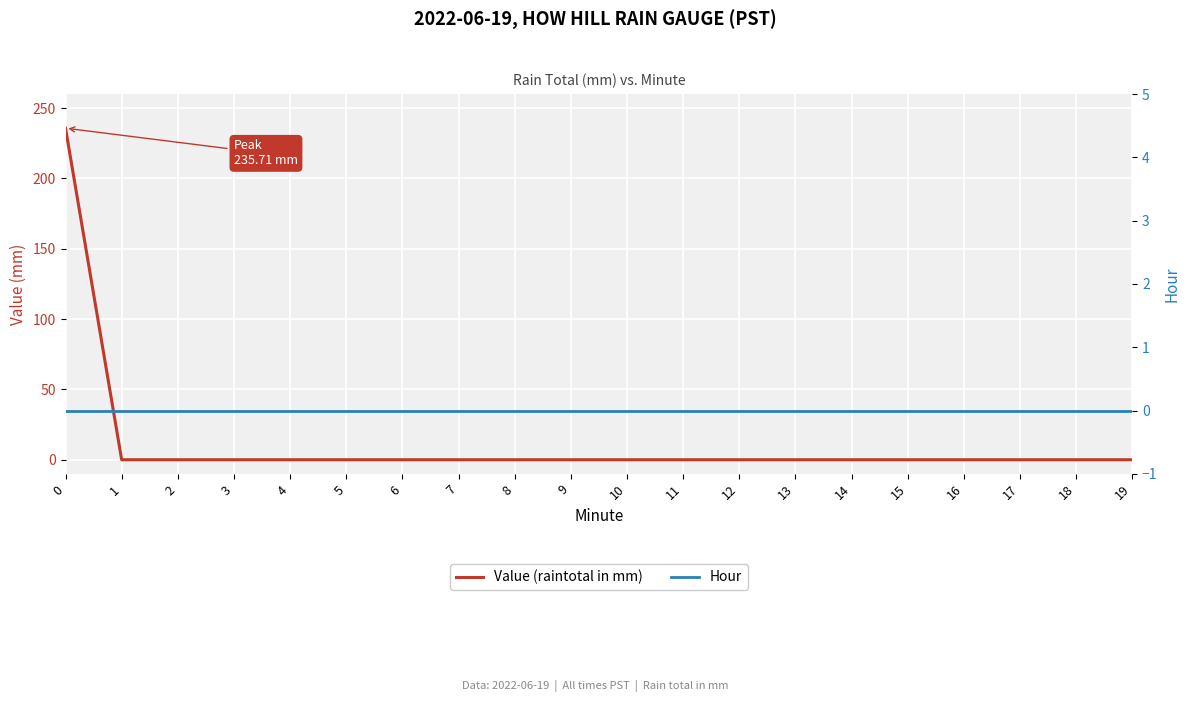

What is the average value of the Value (raintotal in mm) series?

11.8